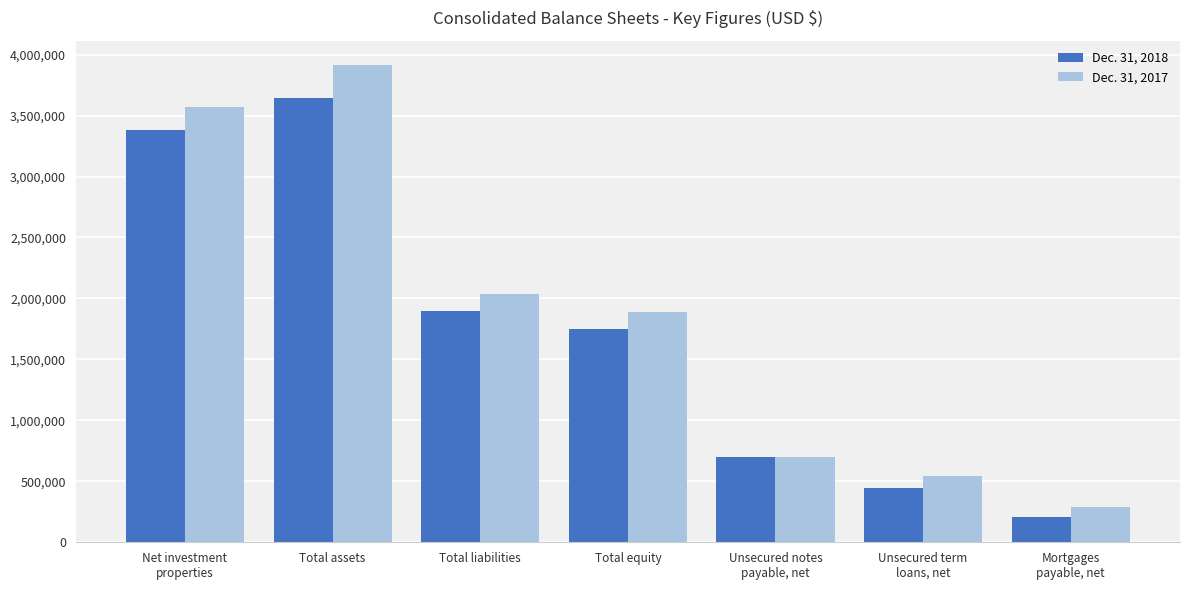

What is the difference between the Dec. 31, 2017 values at Net investment
properties and Mortgages
payable, net?

3282869